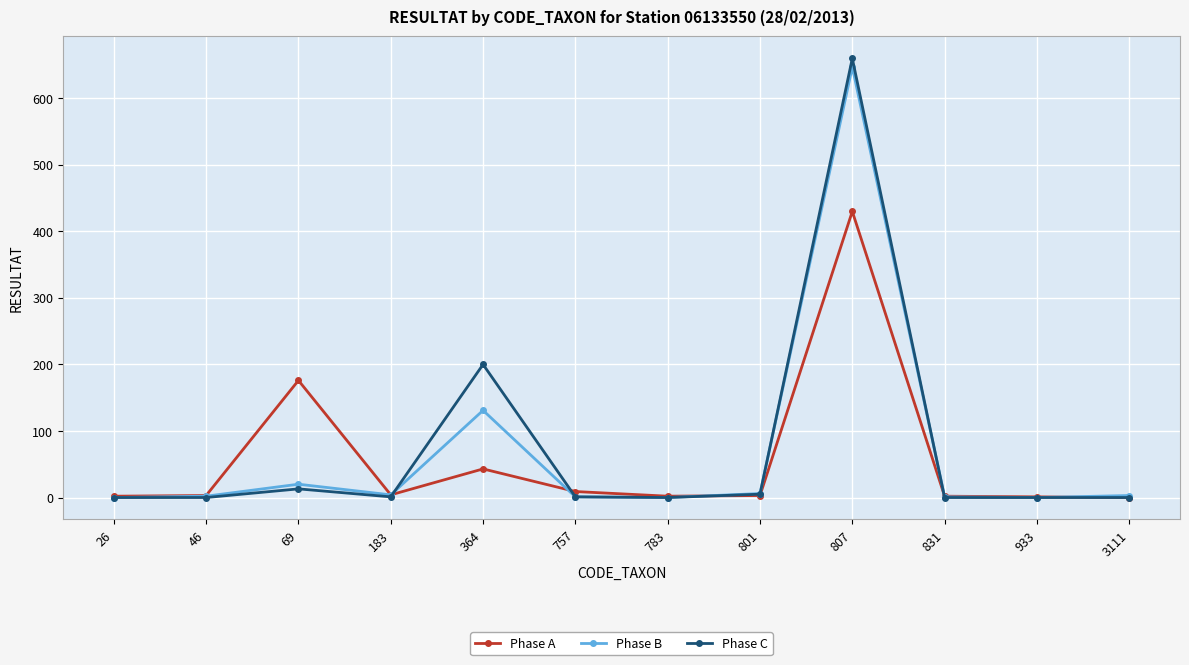

Which category has the highest value across all series?

807